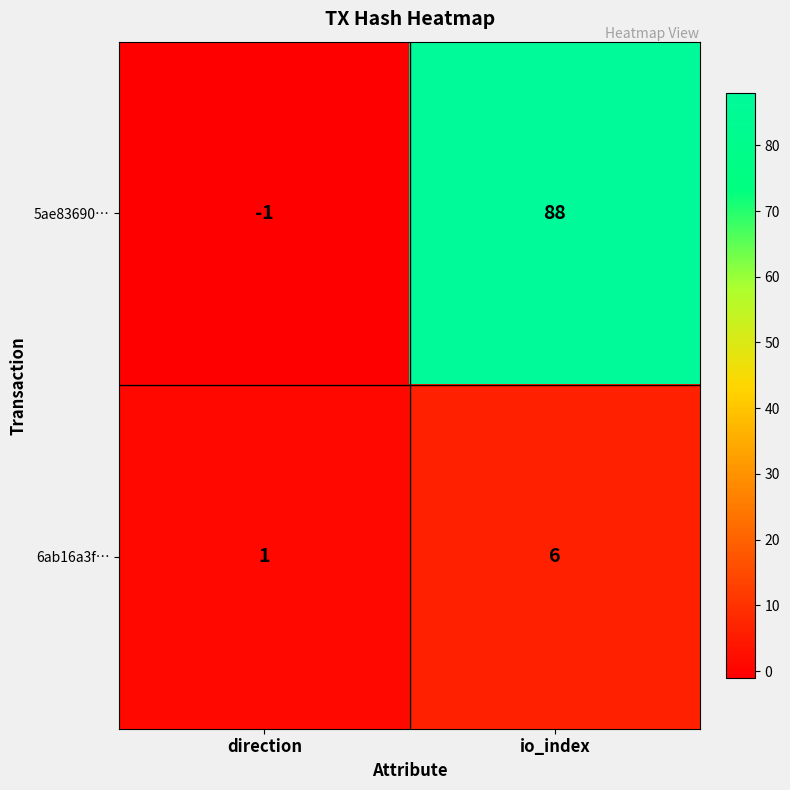

The value of 5ae83690… at io_index is 88. True or false?

True